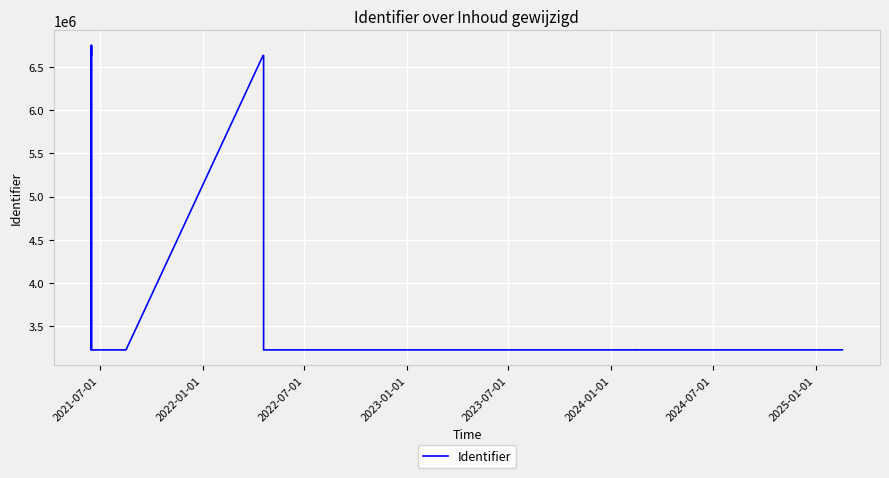

What is the average value?

4435491